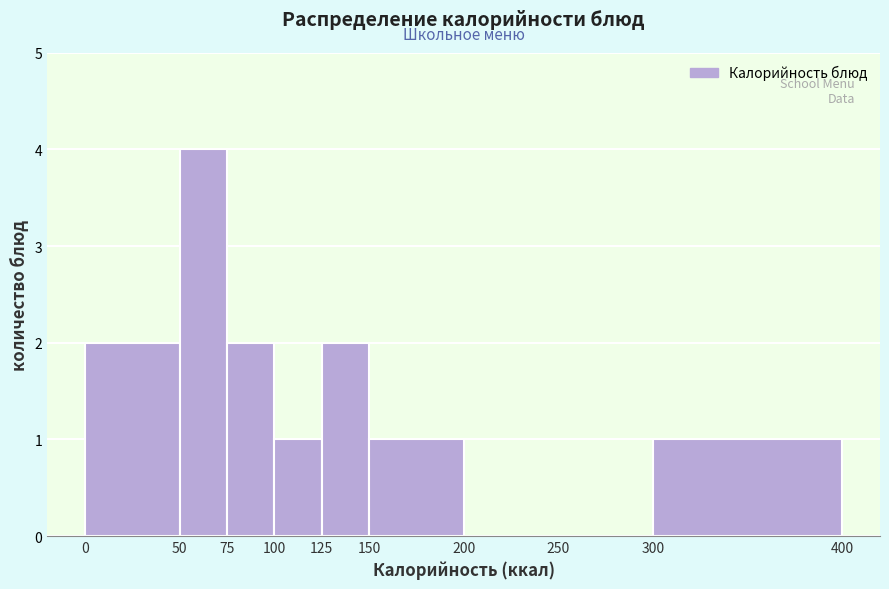

Reading left to right, list every bar in this chart as the range it spans on the x-axis followed by its height. The values are not printed on the chart, so give them approximately, as read against the axis.

0 to 50: 2
50 to 75: 4
75 to 100: 2
100 to 125: 1
125 to 150: 2
150 to 200: 1
200 to 250: 0
250 to 300: 0
300 to 400: 1